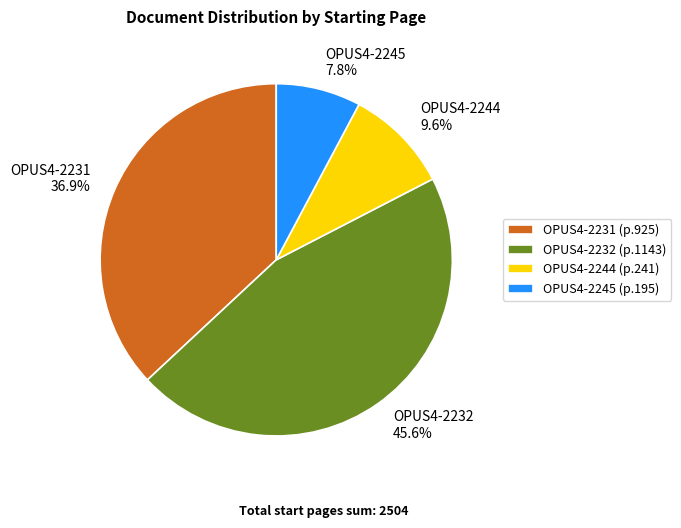

Does OPUS4-2231 represent more than half of the total?

No